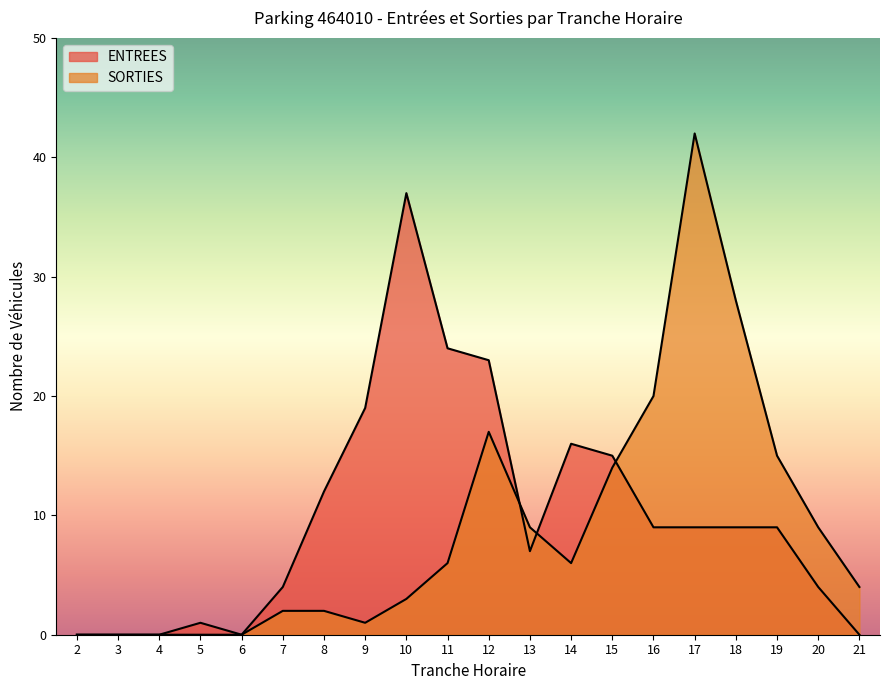

True or false: ENTREES has more than 2 points higher than both neighbors.

True